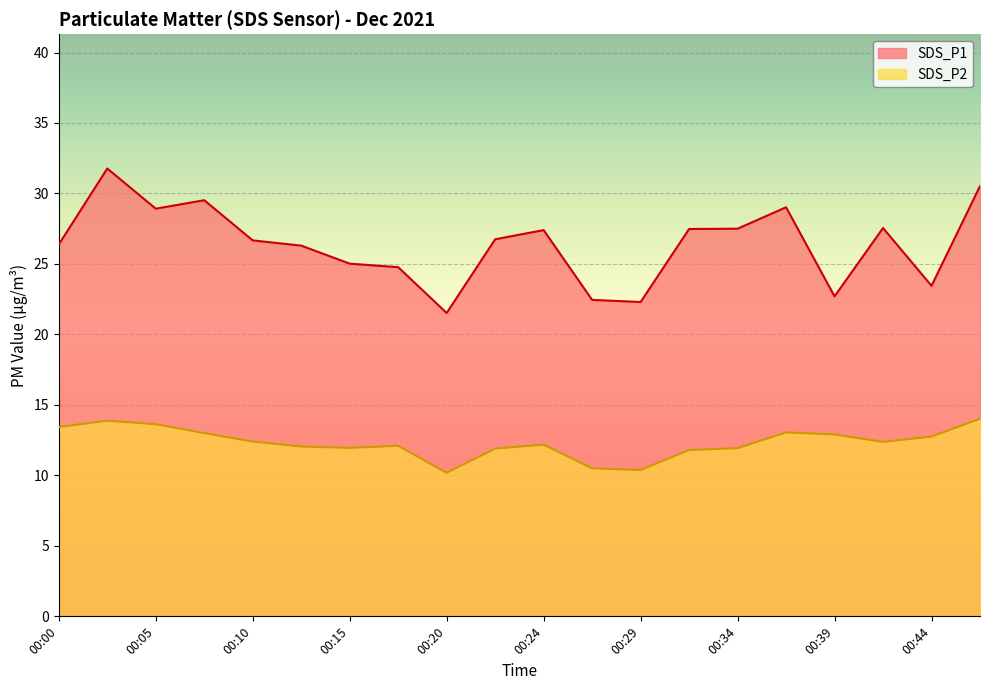

What are all the series names shown in the legend?

SDS_P1, SDS_P2